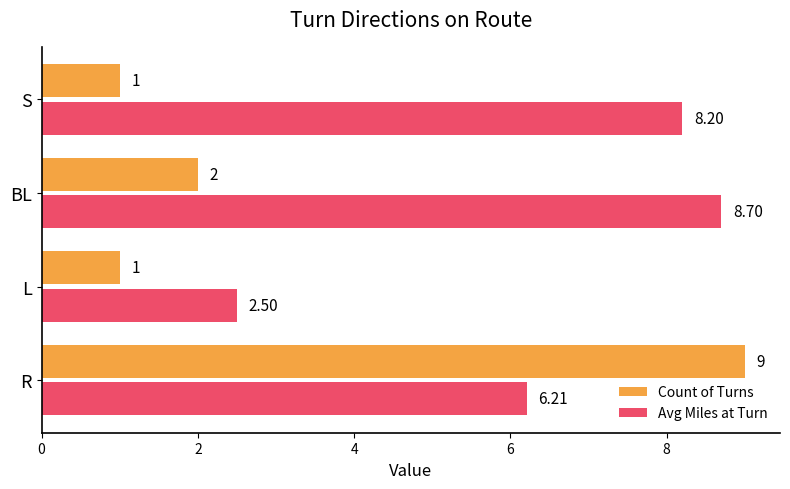

Which series has the largest range (max minus min)?

Count of Turns